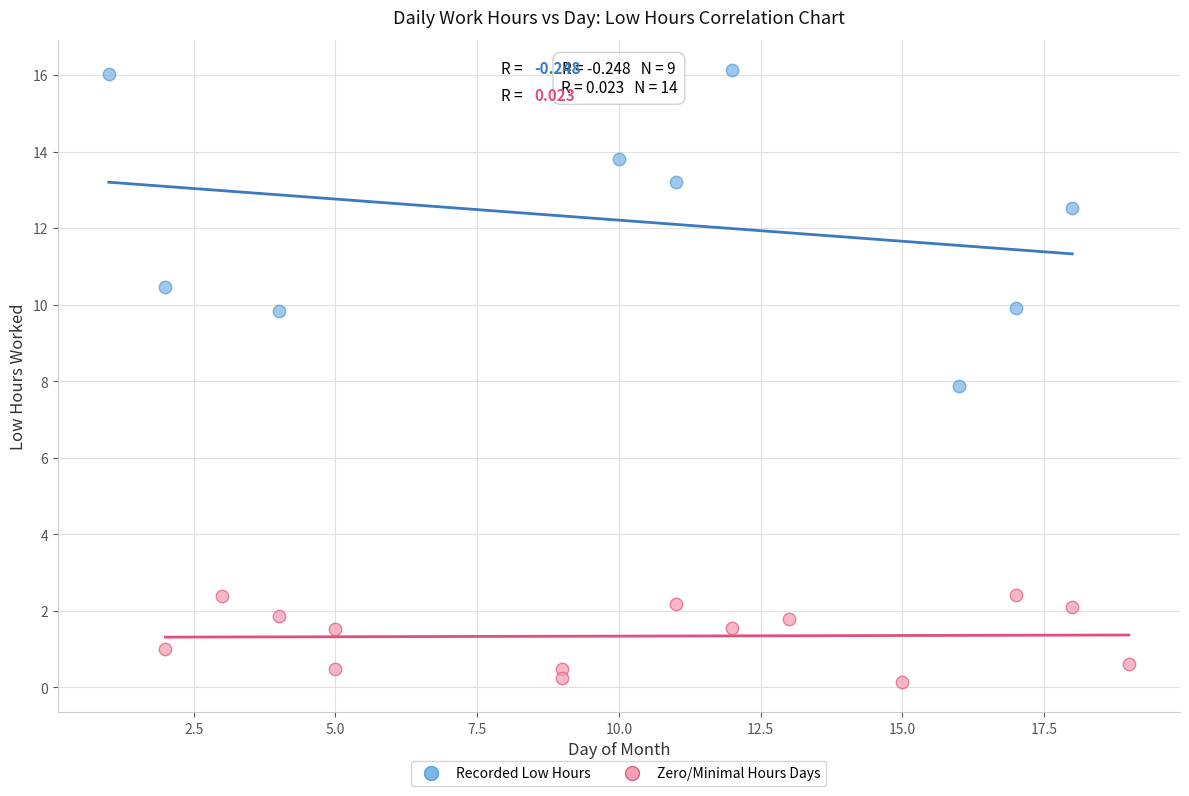

Which series contains the lowest Y value?

Zero/Minimal Hours Days